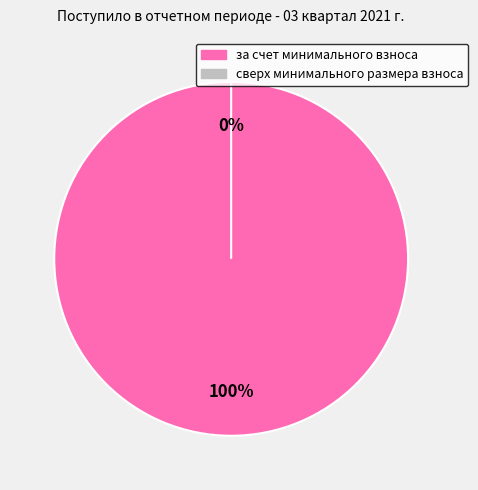

What is the majority slice?

за счет минимального взноса